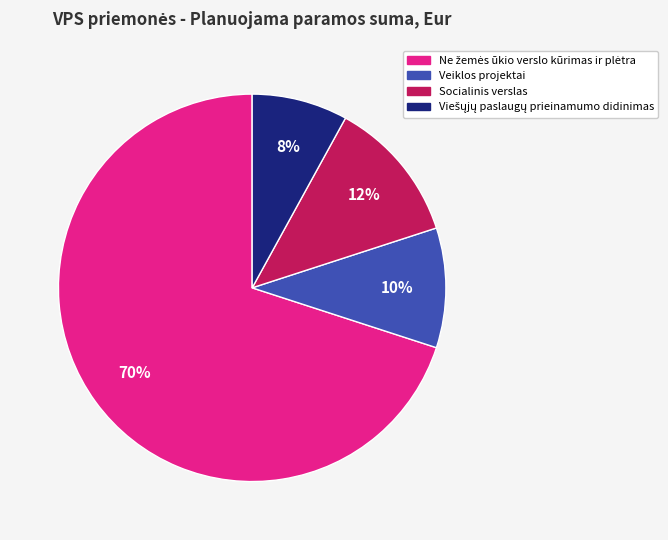

To the nearest percent, what is the average slice percentage?

25%